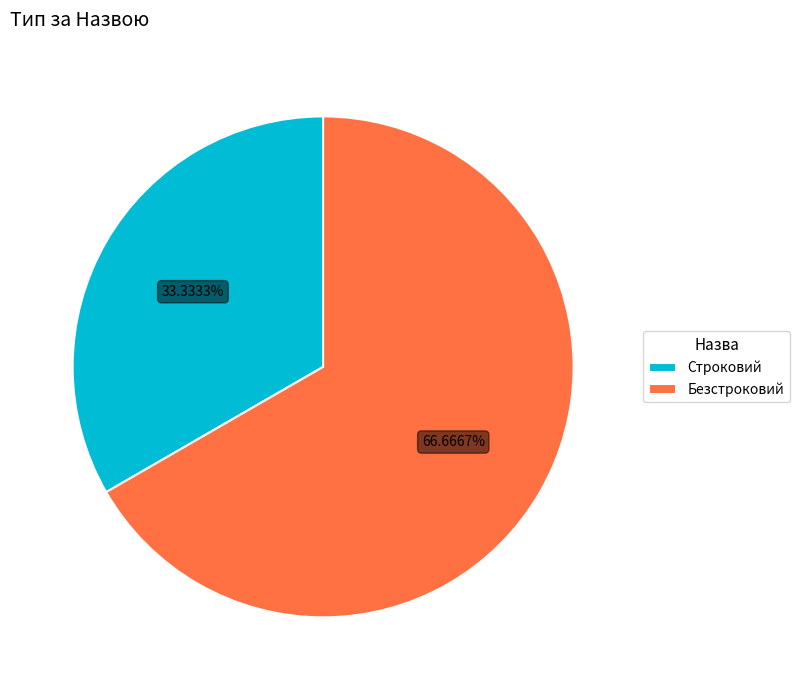

To the nearest percent, what is the average slice percentage?

50%